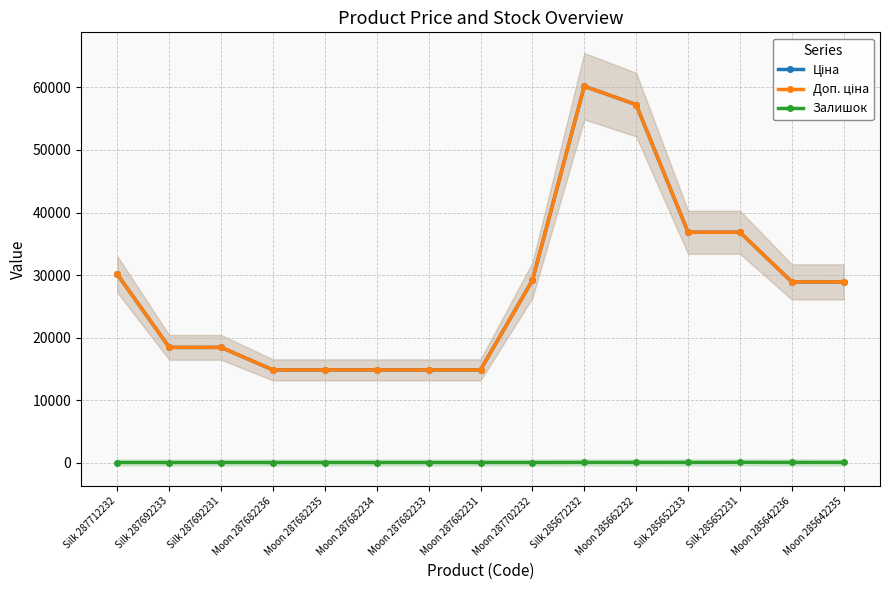

True or false: Ціна has more than 2 points higher than both neighbors.

False